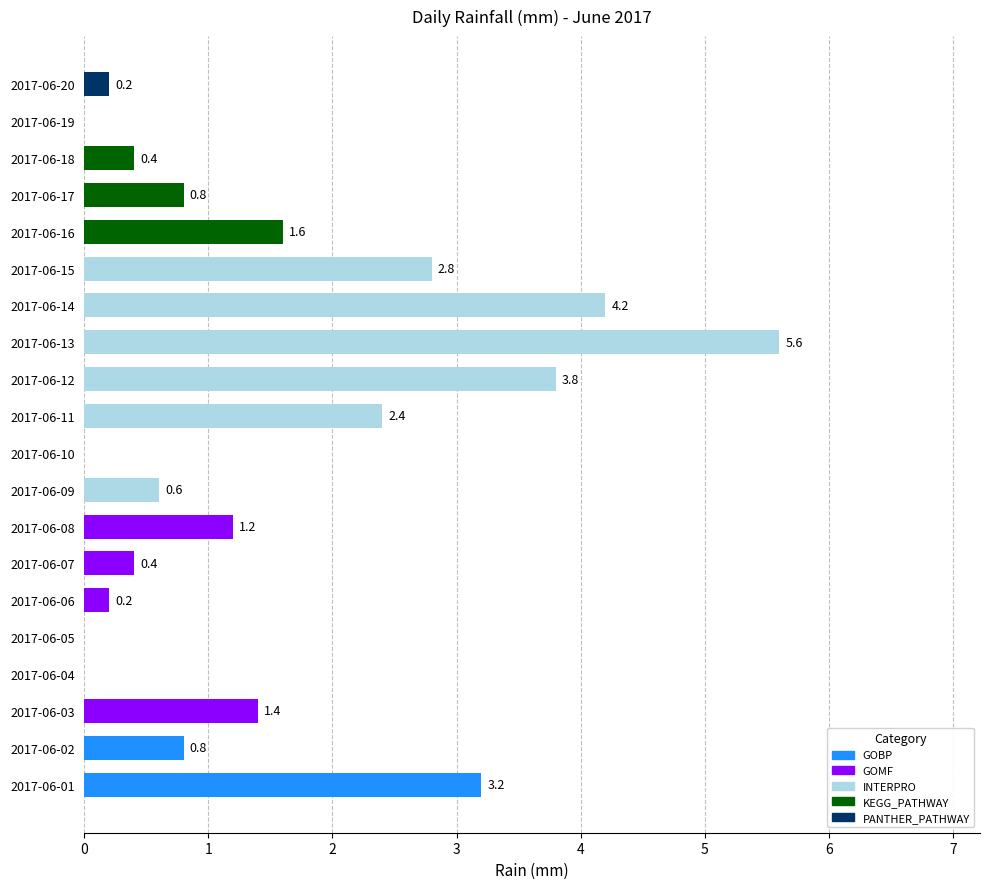

How many values exceed 0?

16